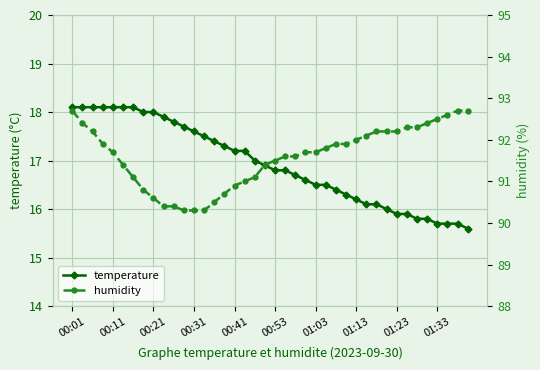

Is it true that humidity equals 125.2 at 17?

False